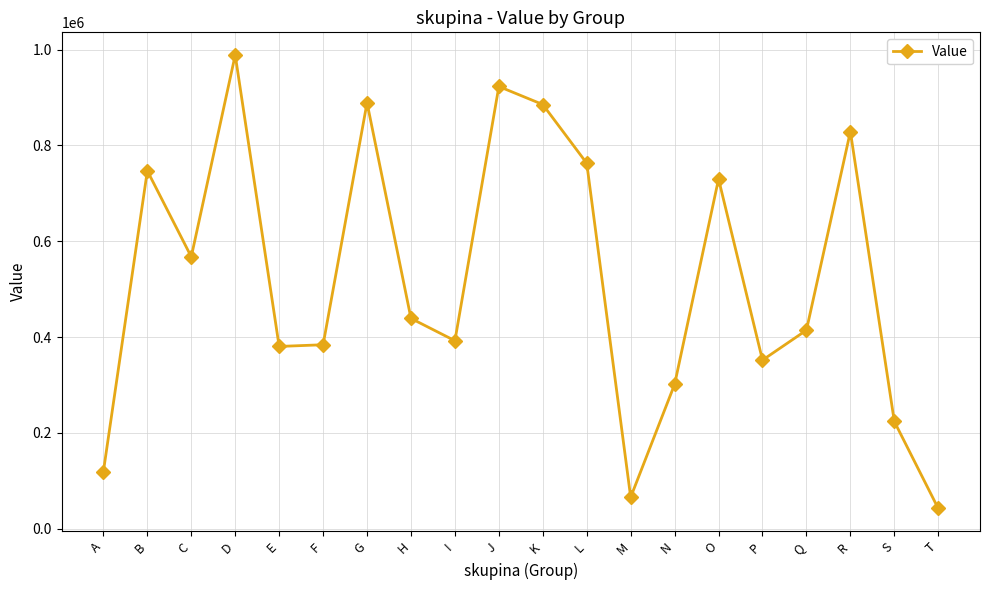

The chart shows a value of 889069.1 at G. True or false?

True